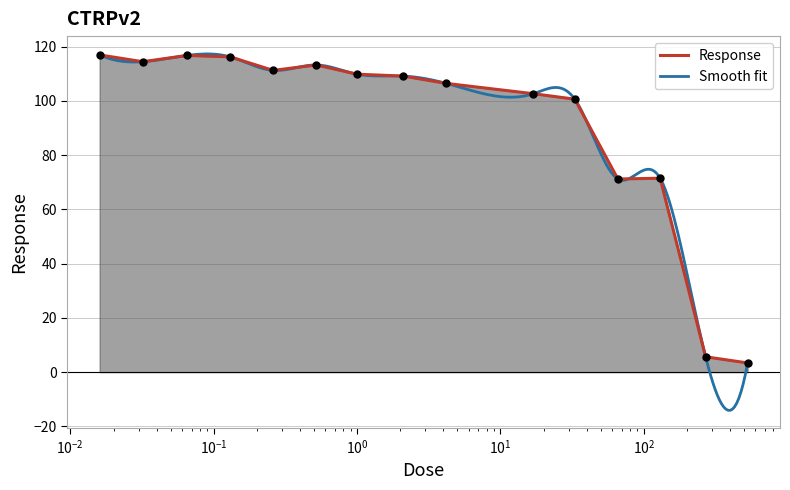

The value at 0.52 is 113.2. True or false?

True